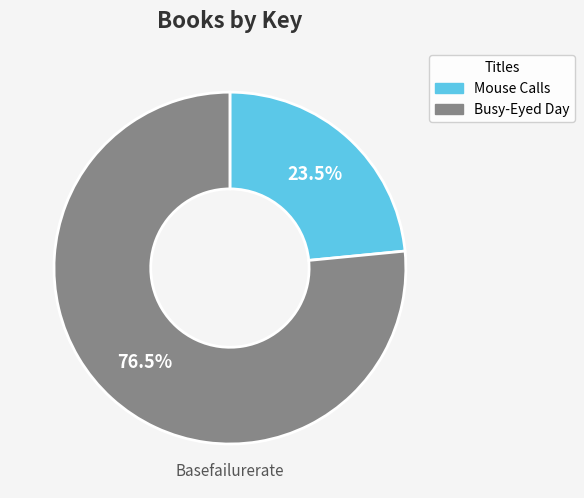

How much of the chart is everything except Mouse Calls?

76.5%